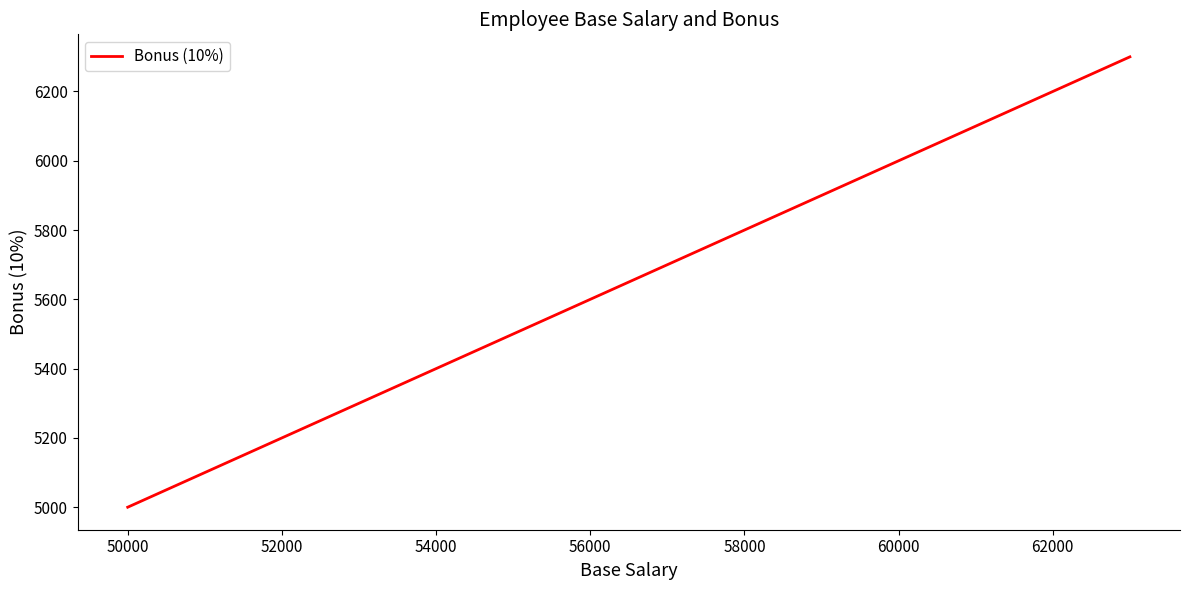

What is the difference between the maximum and minimum values?

1300